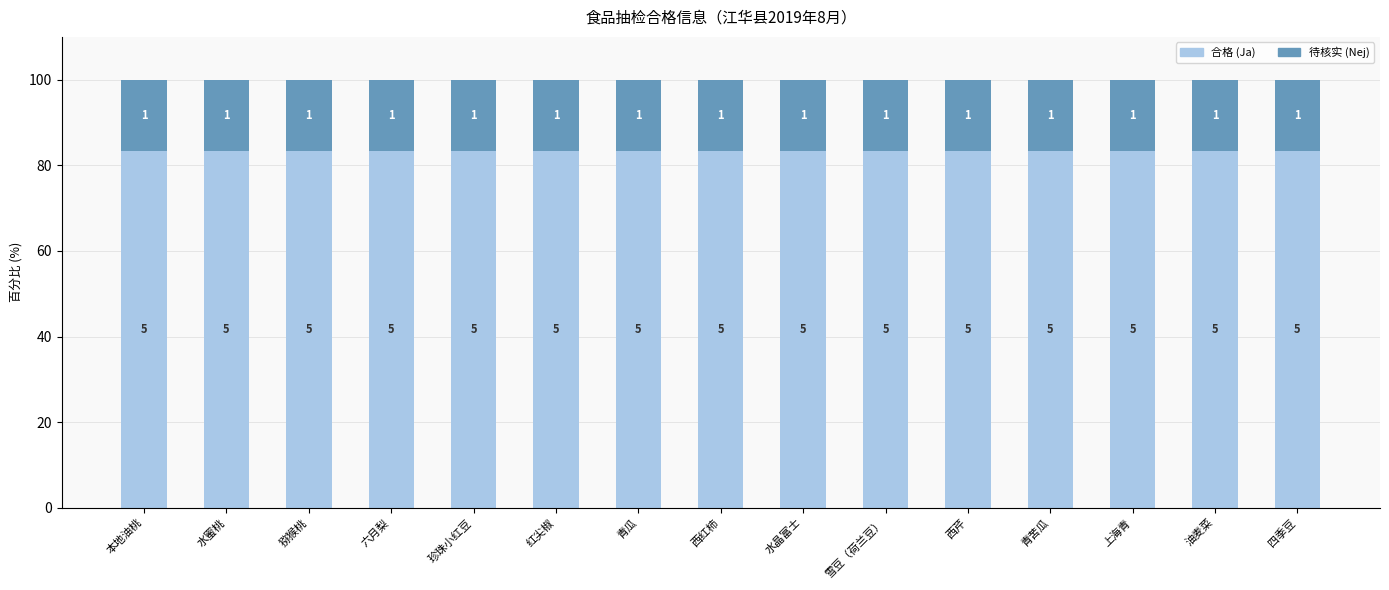

Which category has the lowest value in the 合格 (Ja) series?

本地油桃